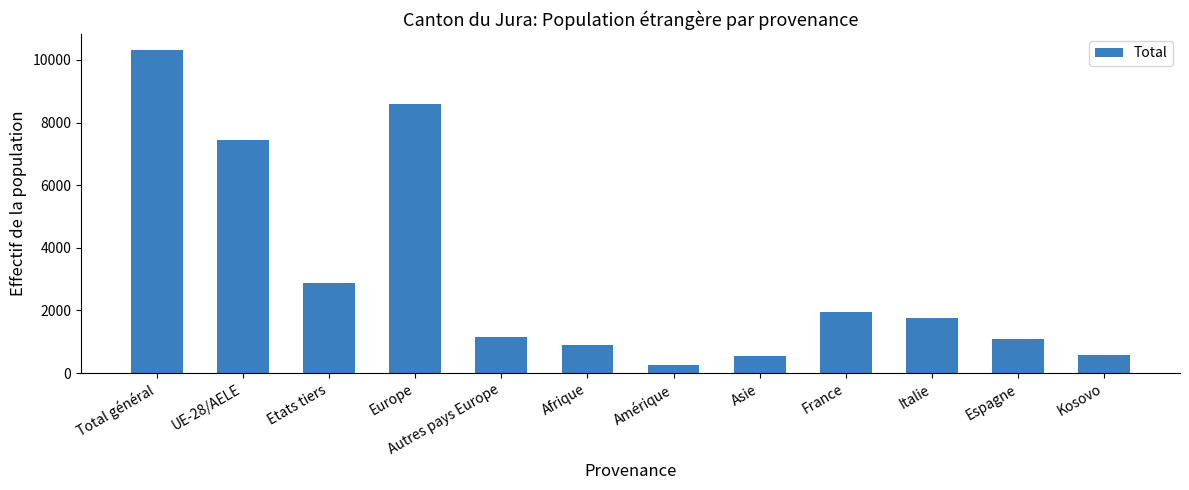

What is the label of the 5th bar from the right?

Asie